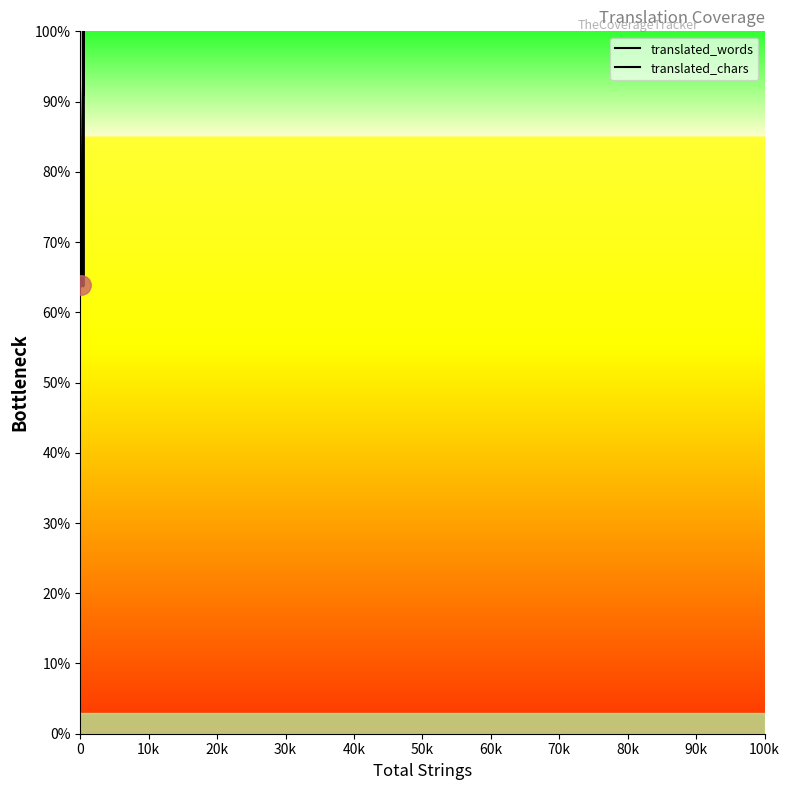

True or false: translated_chars and translated_words intersect in this chart.

False